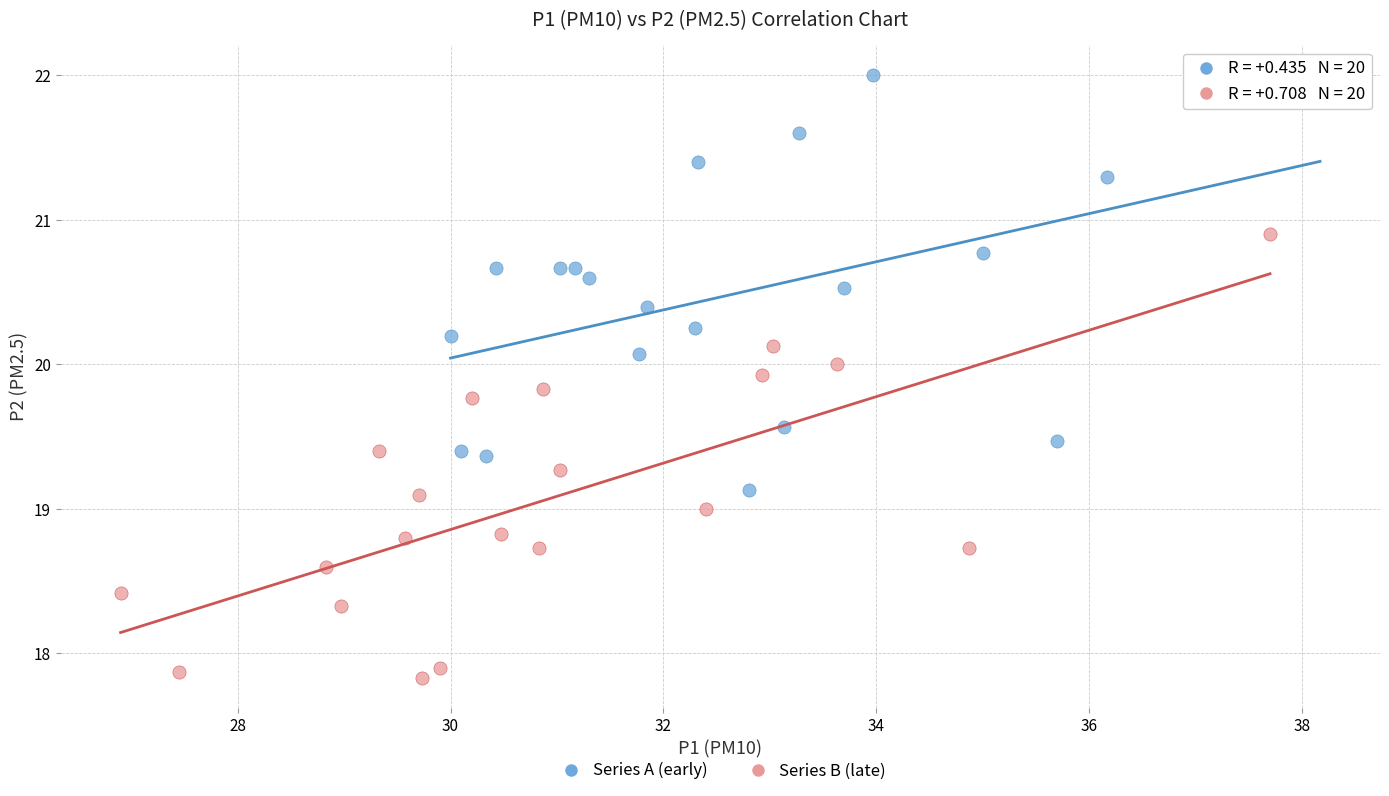

Which series reaches the minimum Y coordinate?

Series B (late)